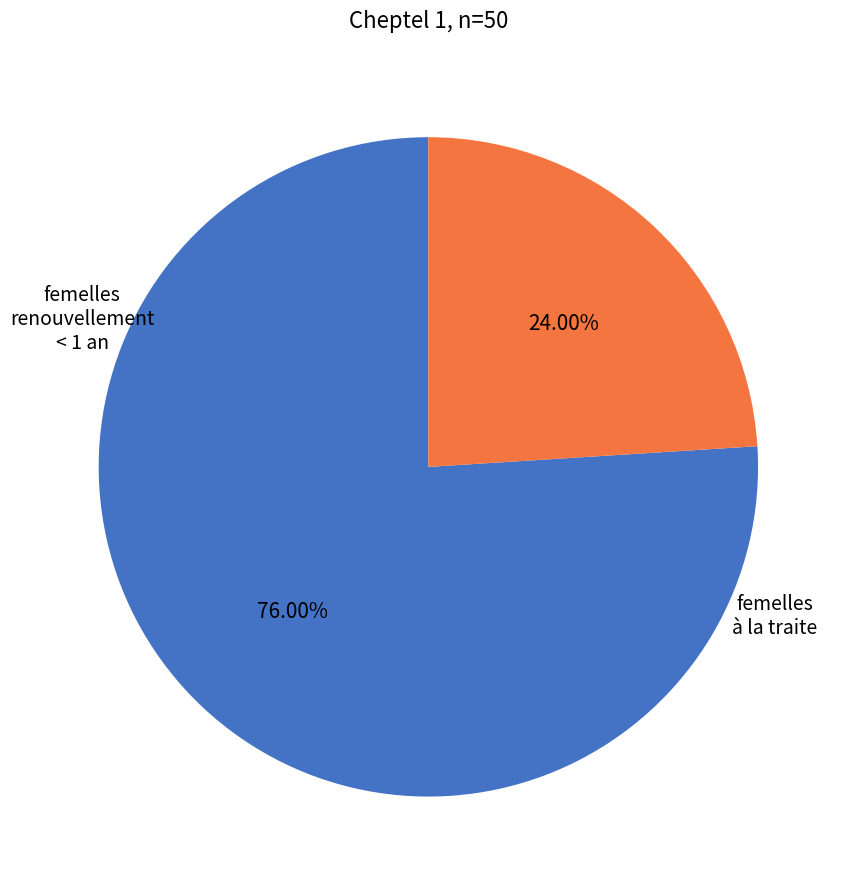

To the nearest percent, what is the average slice percentage?

50%